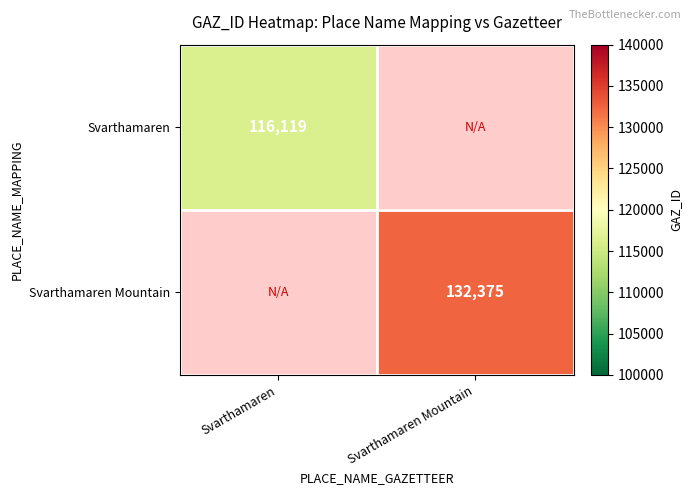

True or false: Svarthamaren has a value of 116119 at Svarthamaren.

True